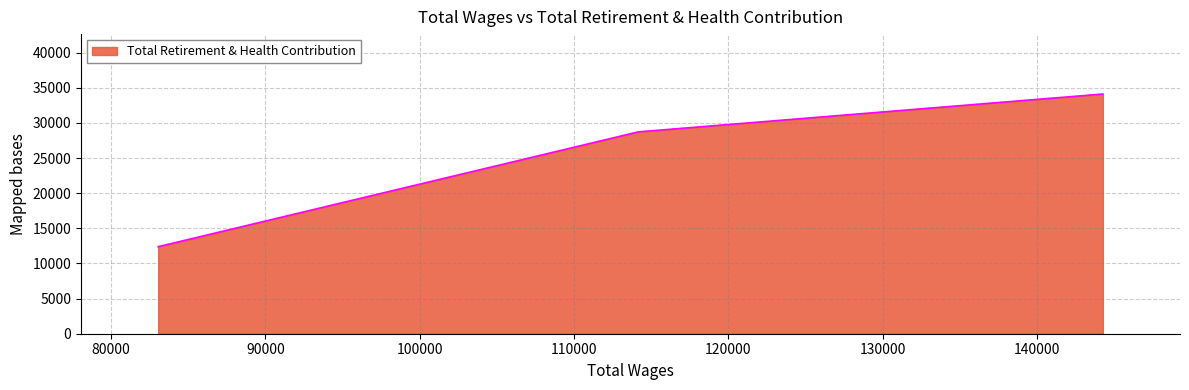

What is the difference between the maximum and minimum values?

21722